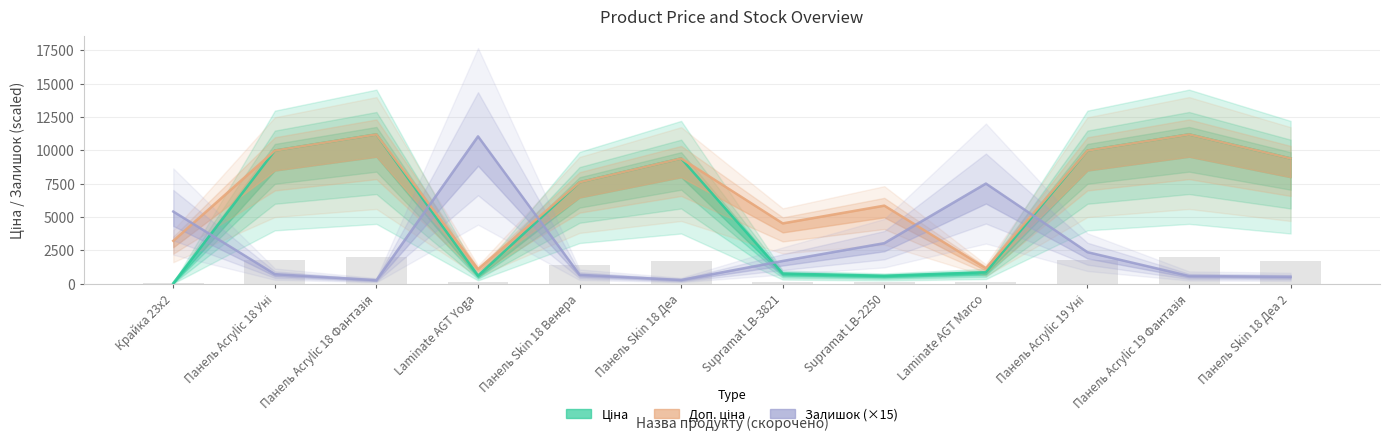

The Доп. ціна series shows 4384.7 at Панель Acrylic 19 Фантазія. True or false?

False